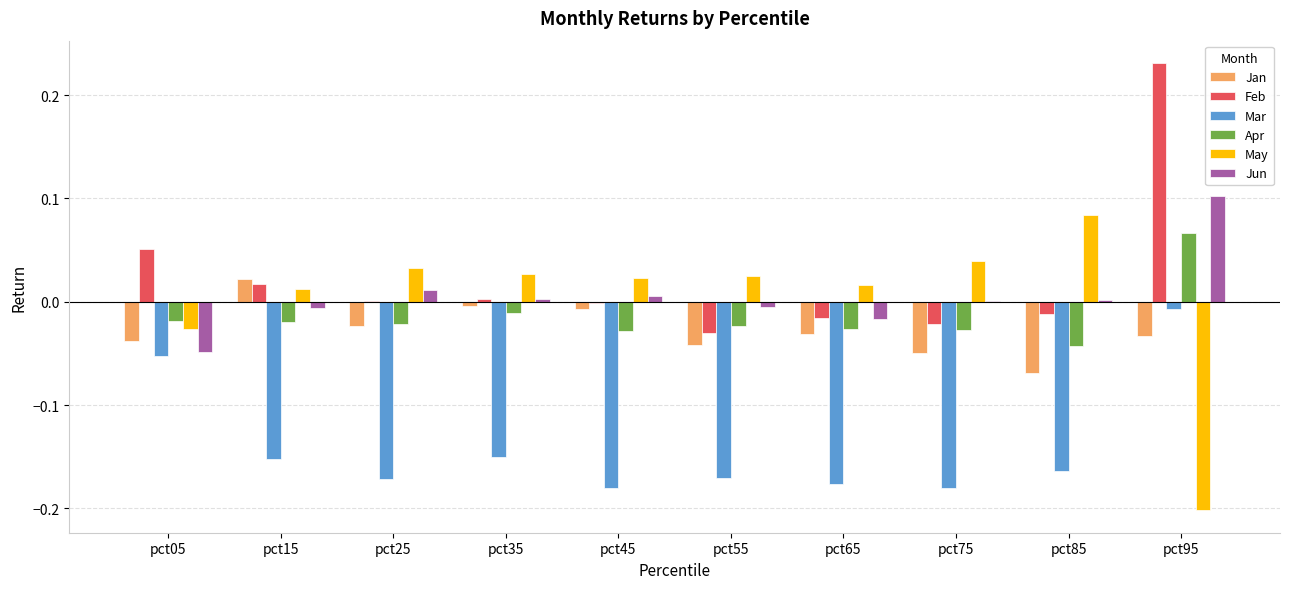

At which category is the sum across all series the highest?

pct95